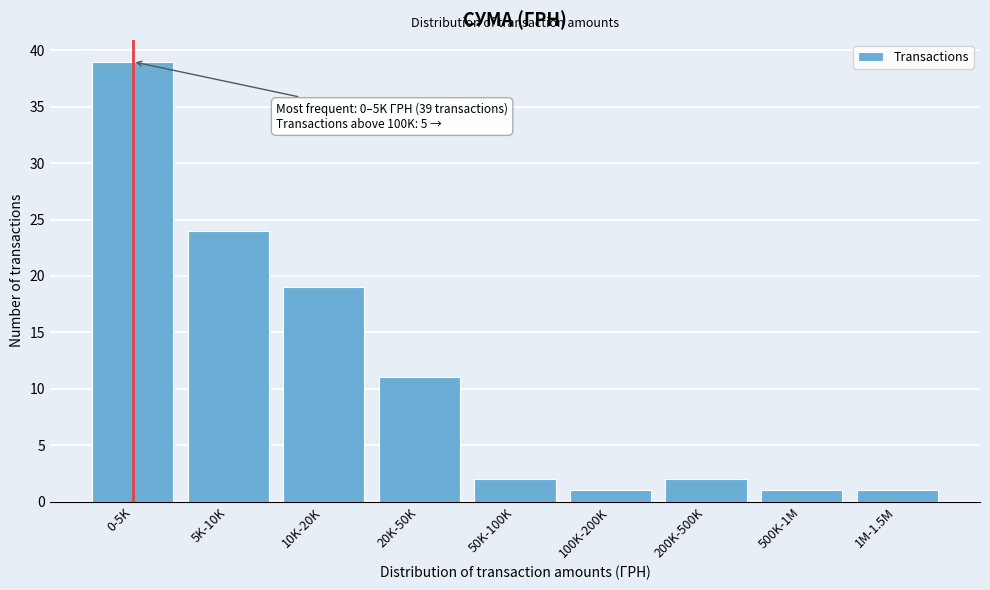

Reading left to right, transcribe all the data shown in this chart.

39	24	19	11	2	1	2	1	1